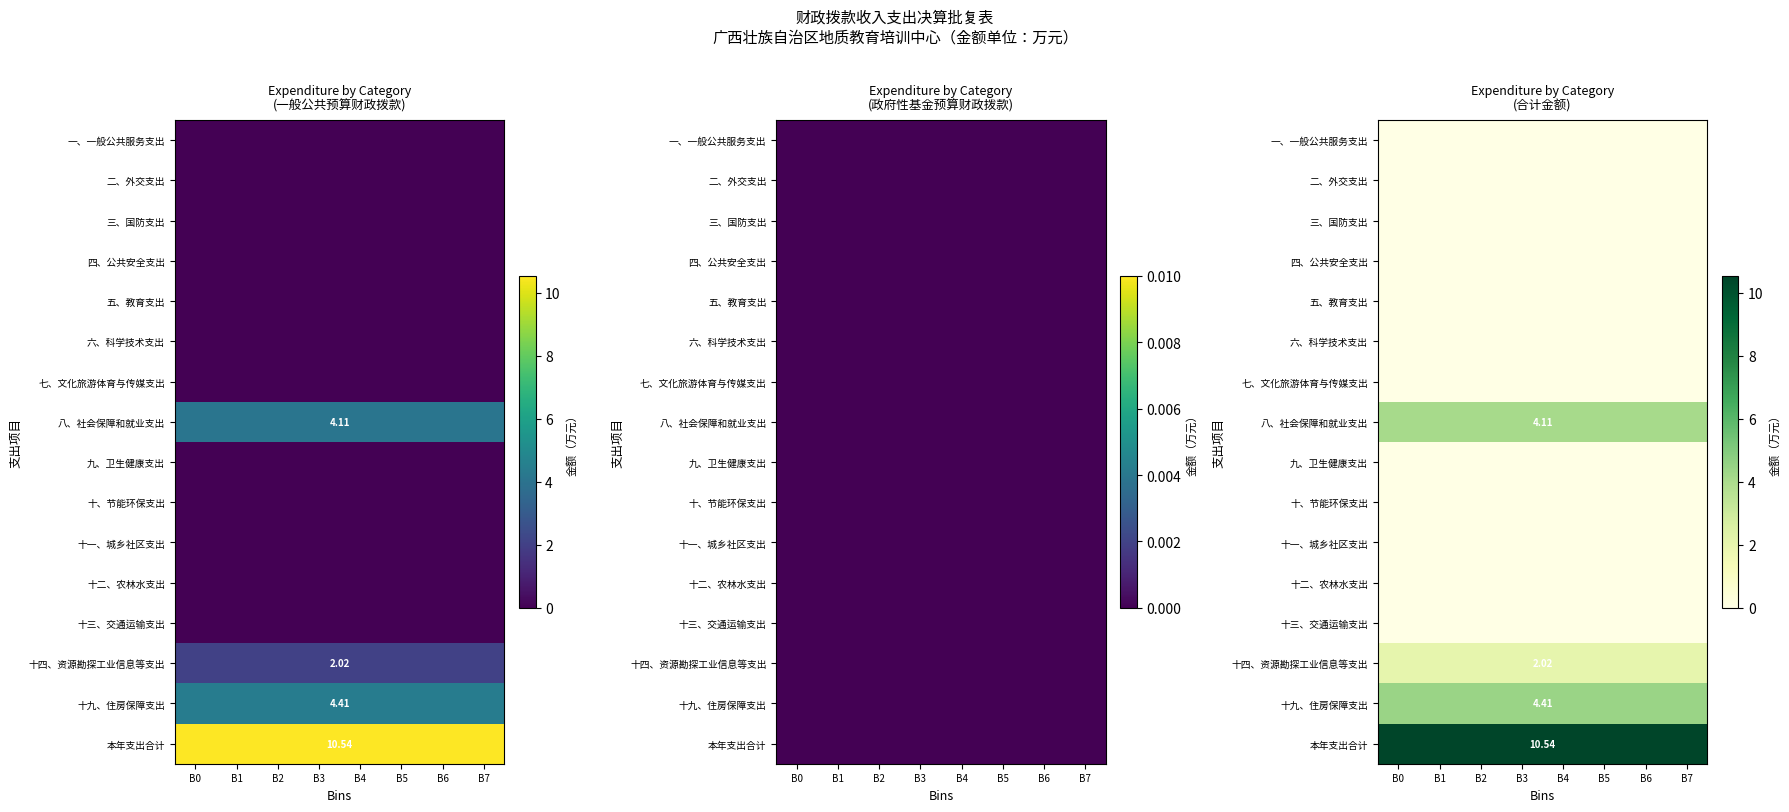

What is the total value across all series at B7?

21.1